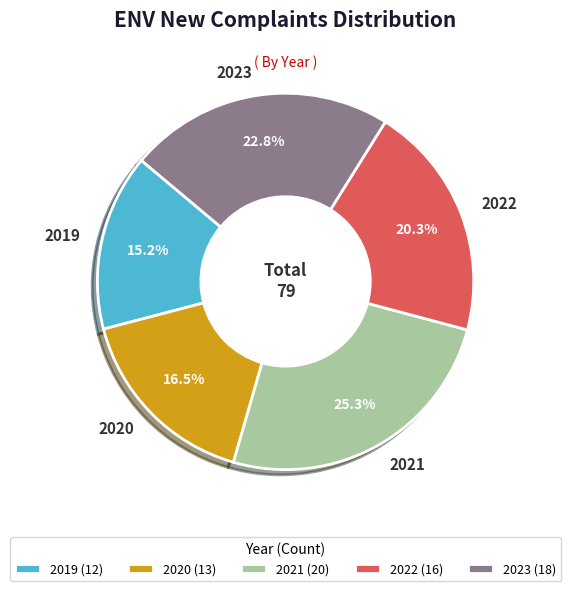

To the nearest percent, what is the combined percentage of 2019 and 2020?

32%